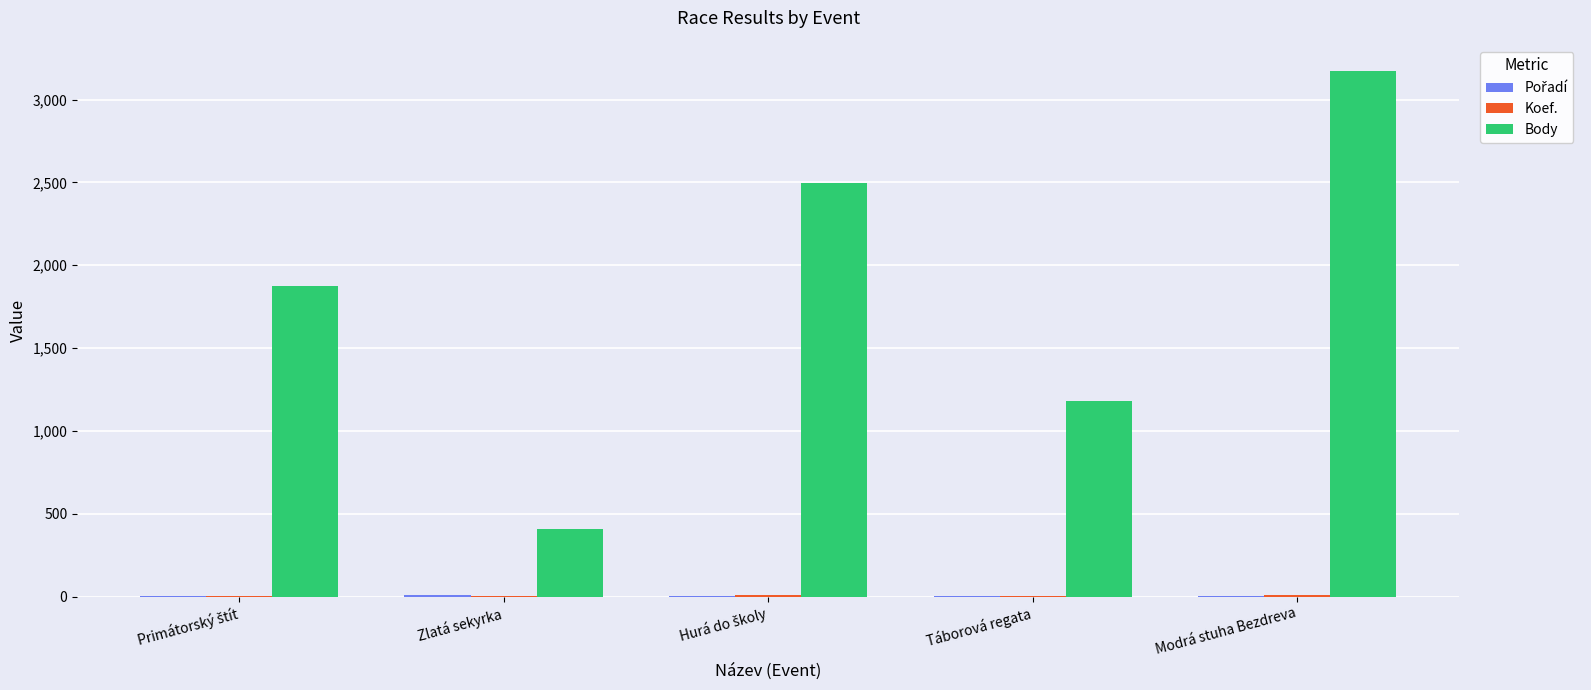

Which series has the largest total across all categories?

Body